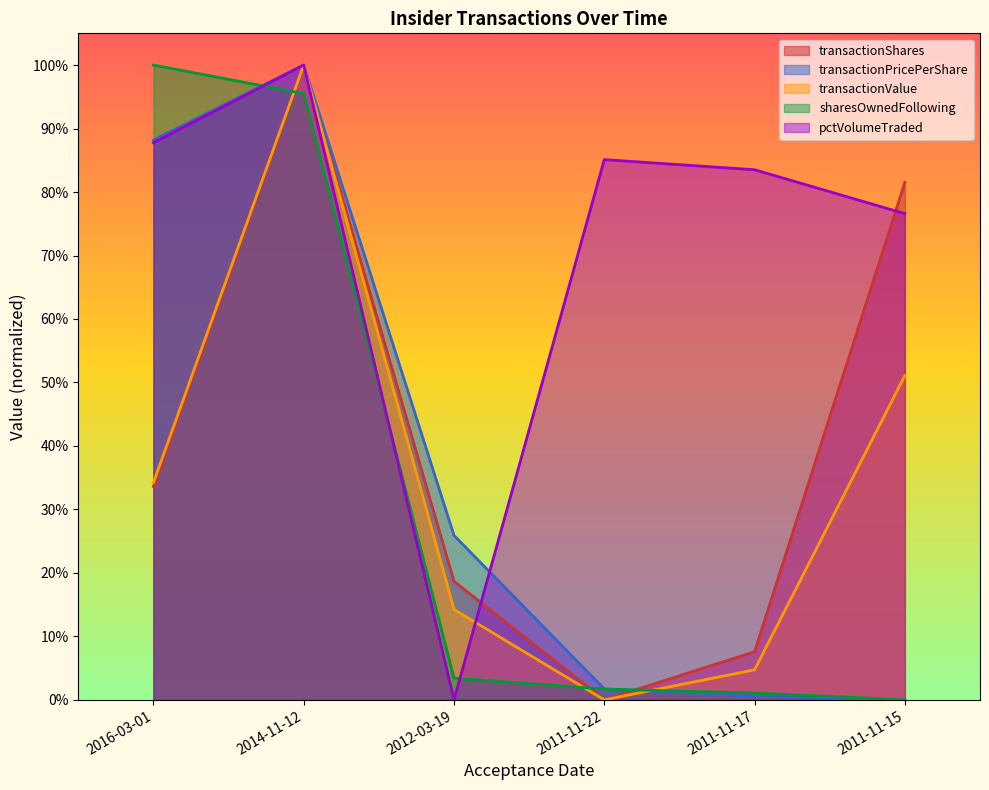

Rank the series at 2014-11-12 from highest to lowest value.

transactionValue, transactionShares, pctVolumeTraded, transactionPricePerShare, sharesOwnedFollowingTransaction